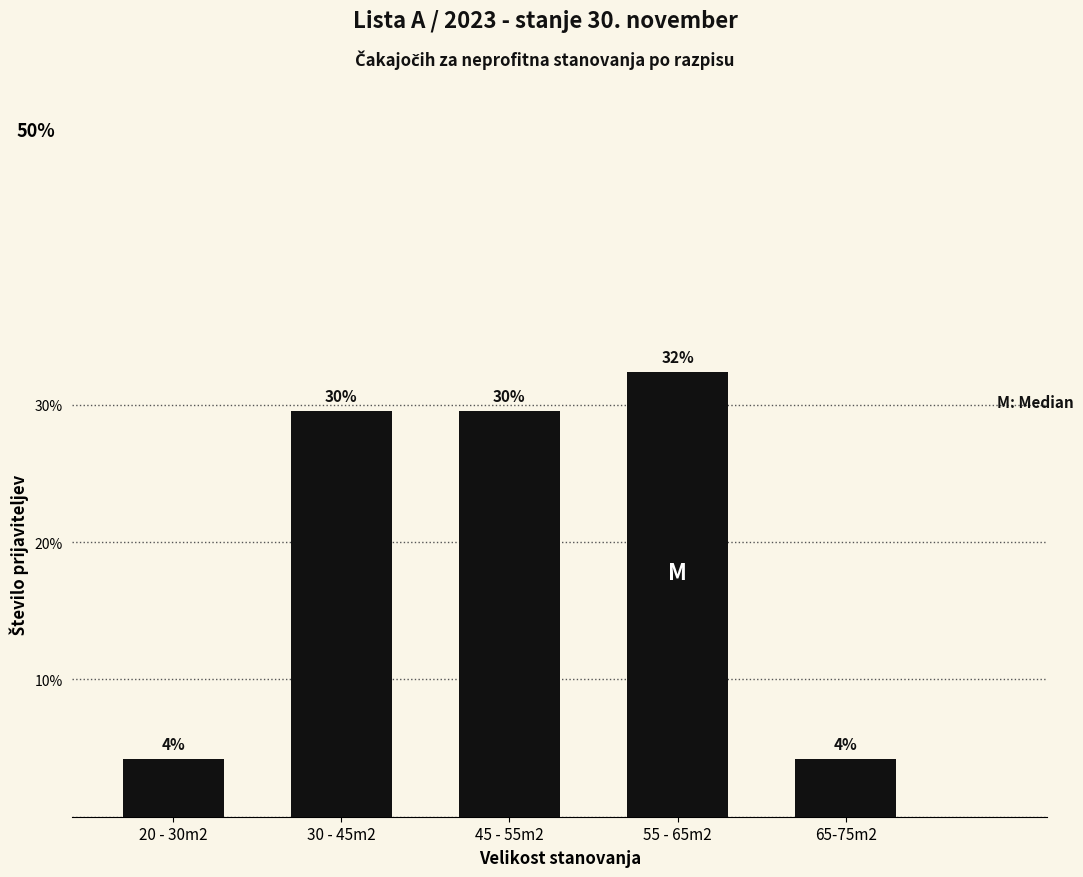

Are the bars horizontal?

No